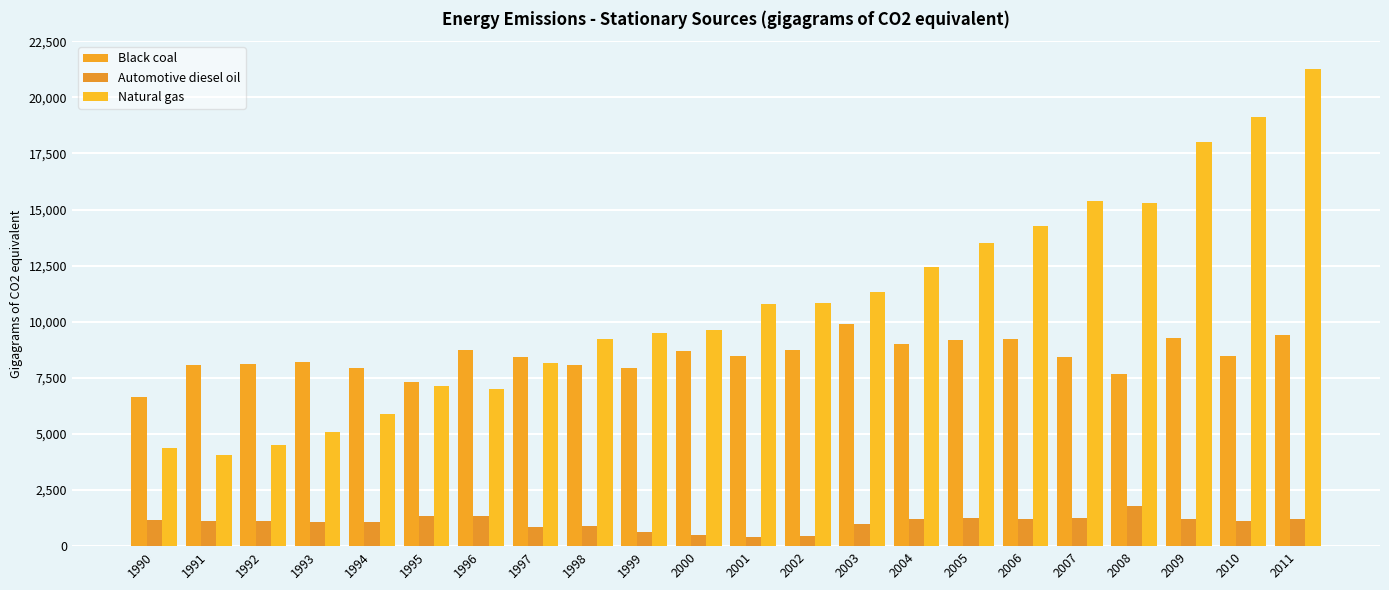

Where is Automotive diesel oil nearest to the value 1109?

1992